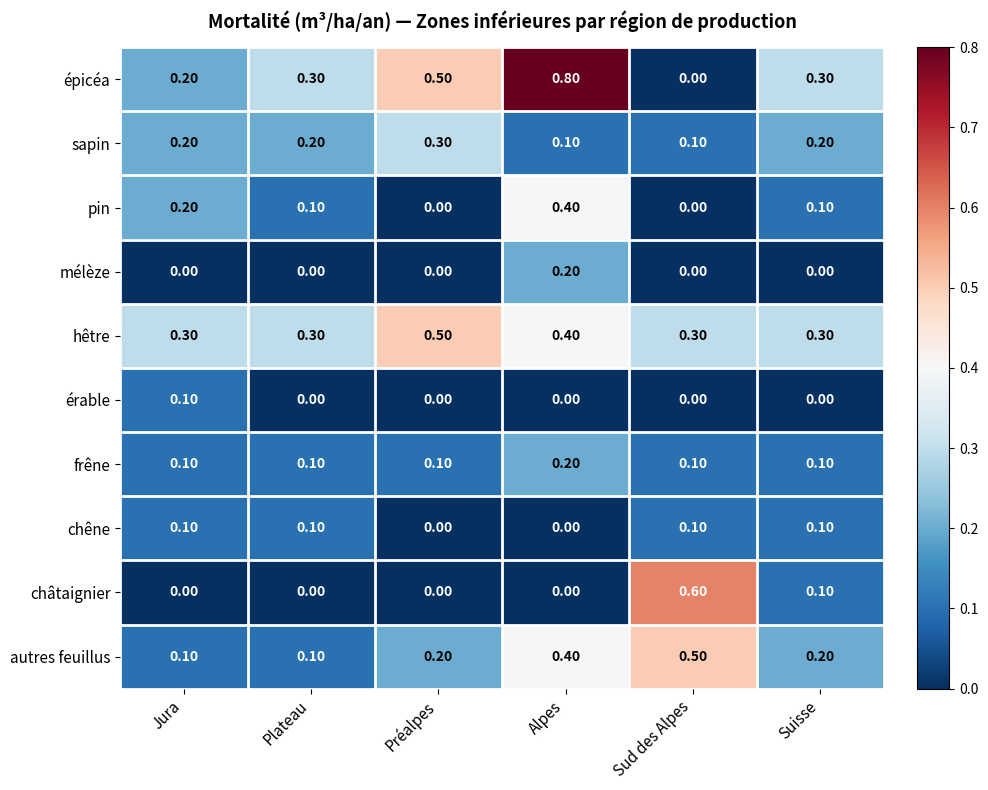

What is the difference between the second highest and second lowest values in the autres feuillus series?

0.3